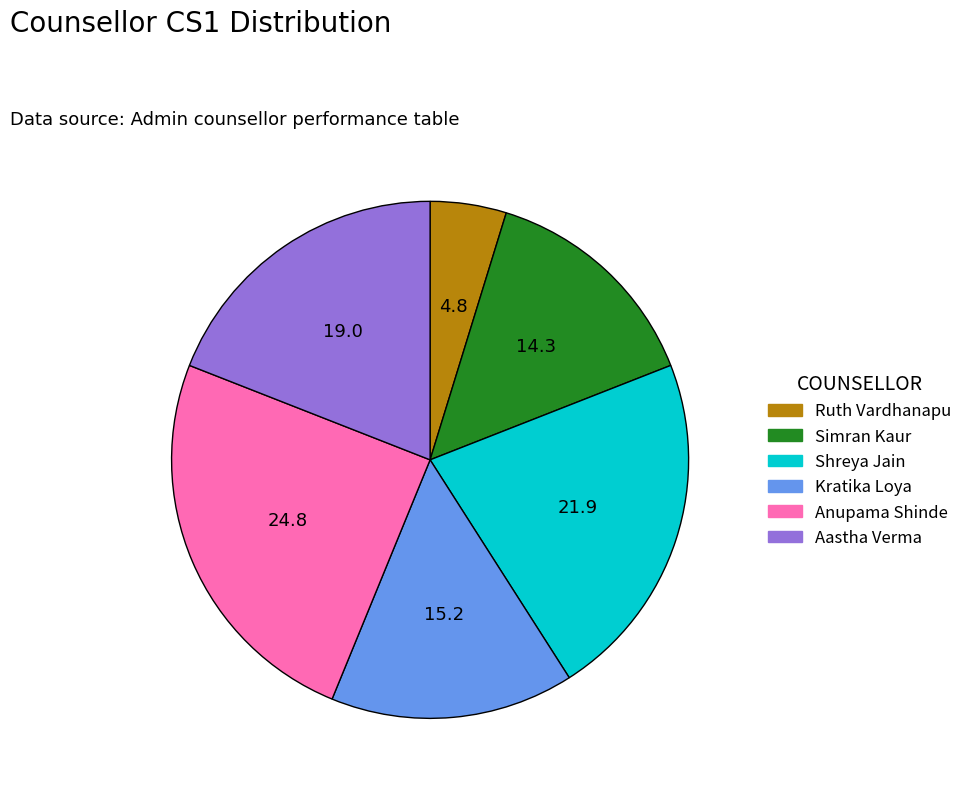

What is the largest slice in the pie chart?

Anupama Shinde